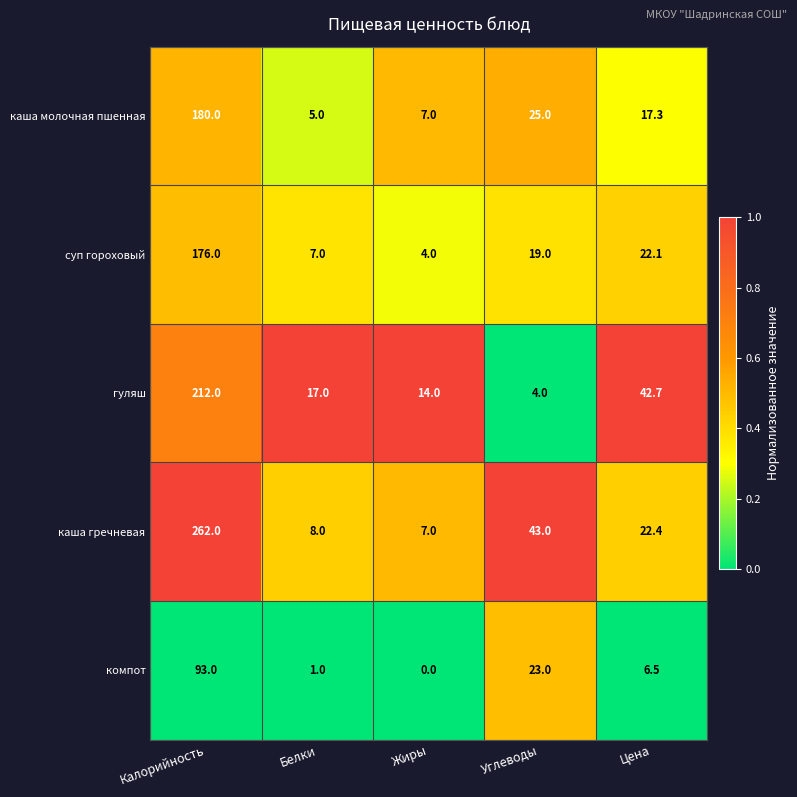

Is it true that гуляш equals 1.0 at Углеводы?

False